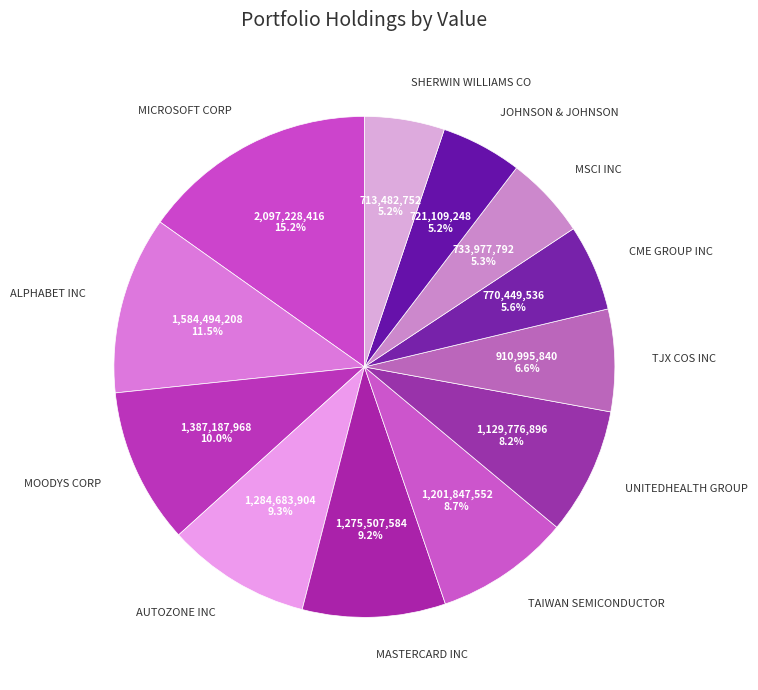

Does any single category account for the majority?

No